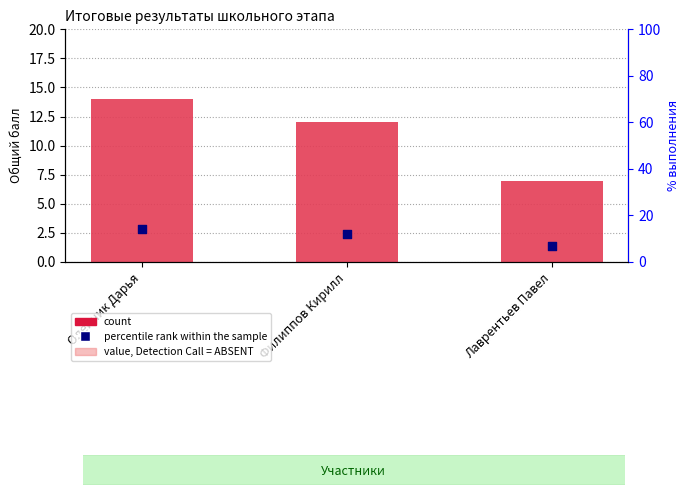

Which series contains the highest Y value?

percentile rank within the sample